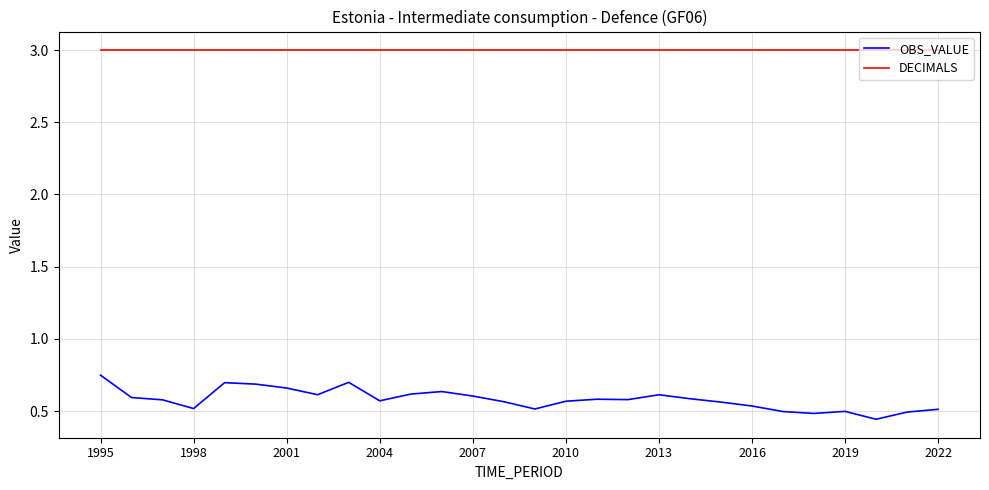

What is the minimum value for DECIMALS?

3.0